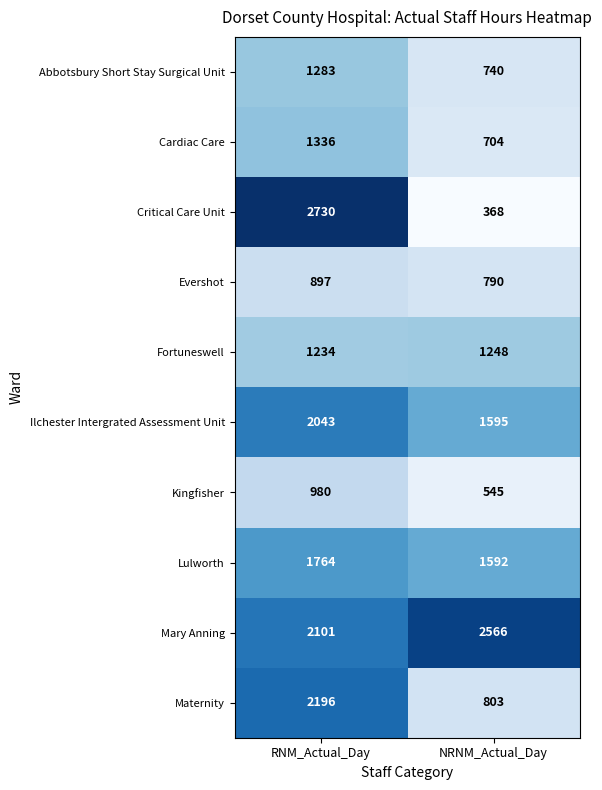

At how many categories does at least one series exceed 776?

2